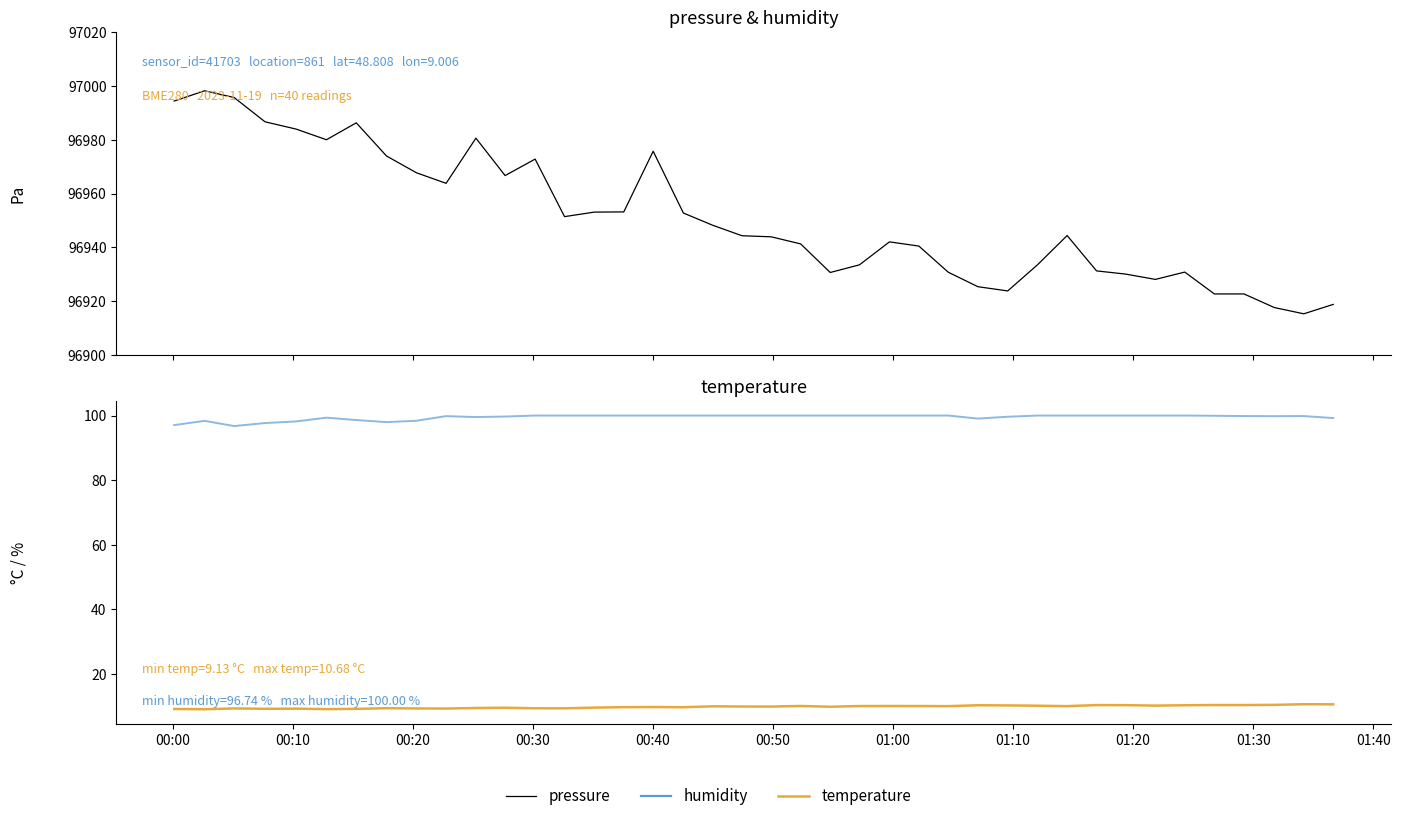

Rank the series by their maximum value, from highest to lowest.

pressure, humidity, temperature